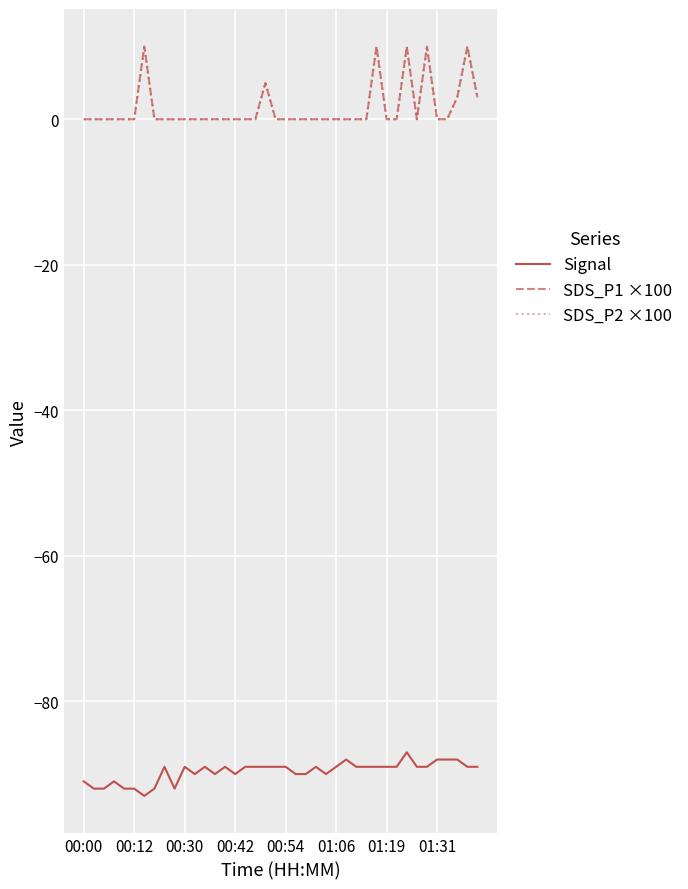

Does the chart display data point markers on the line(s)?

No